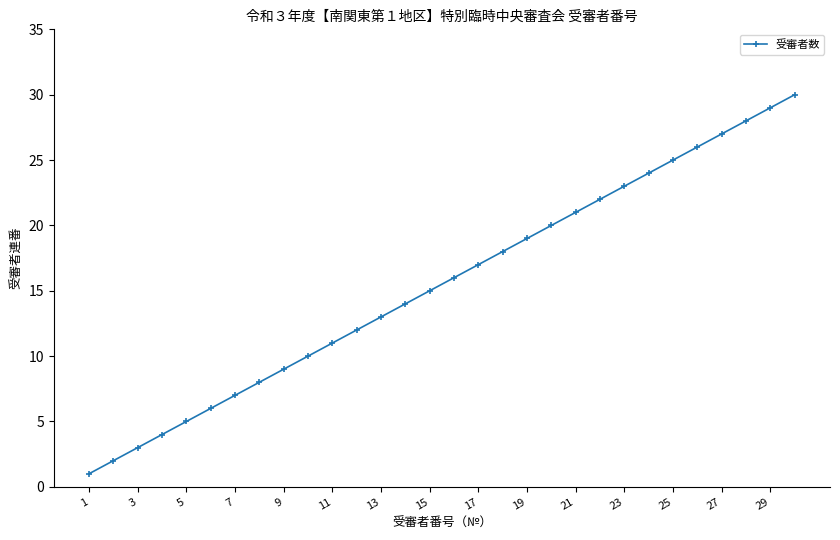

True or false: there are more than 2 points higher than both neighbors.

False